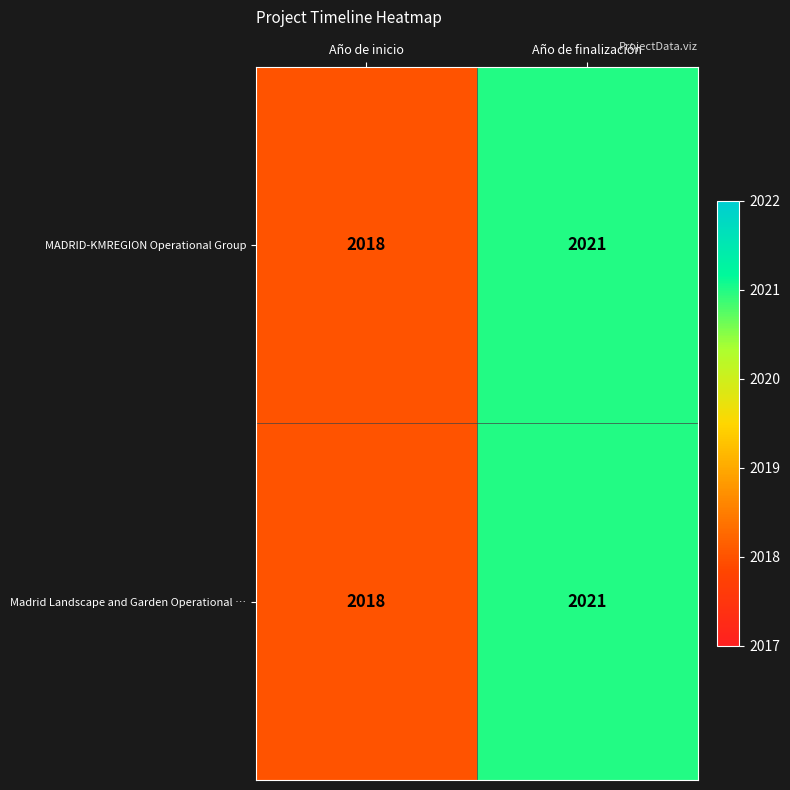

What is the sum of the Madrid Landscape and Garden Operational … values at Año de finalización and Año de inicio?

4039